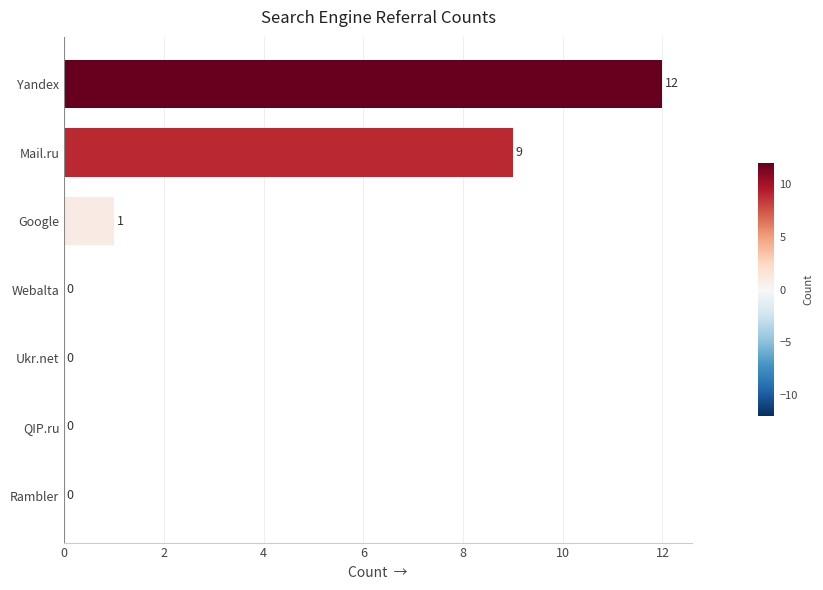

Reading top to bottom, transcribe all the data shown in this chart.

Yandex=12	Mail.ru=9	Google=1	Webalta=0	Ukr.net=0	QIP.ru=0	Rambler=0